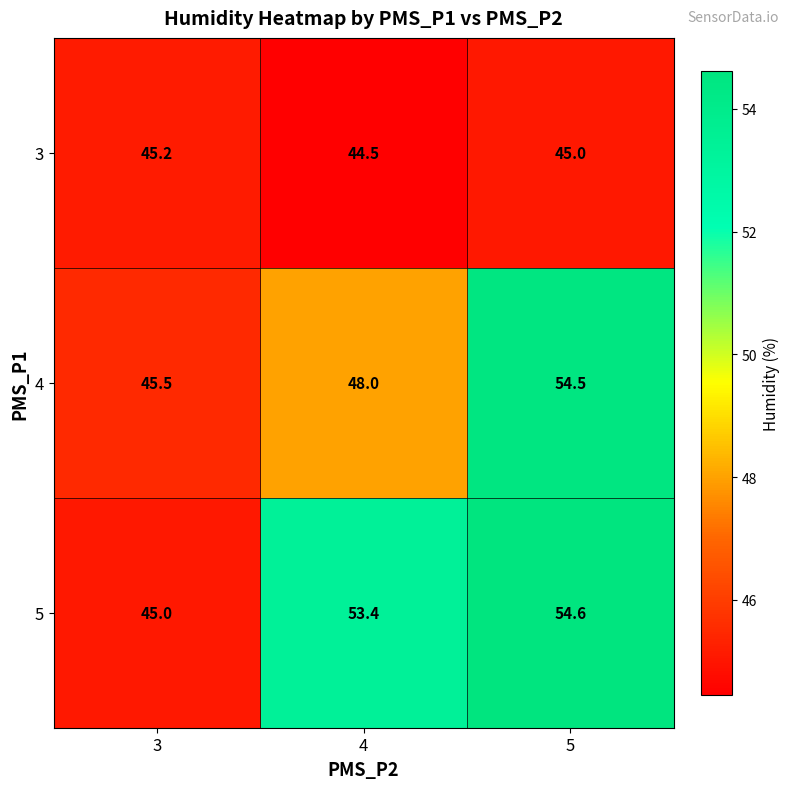

List the series in order of their peak value, highest first.

5, 4, 3